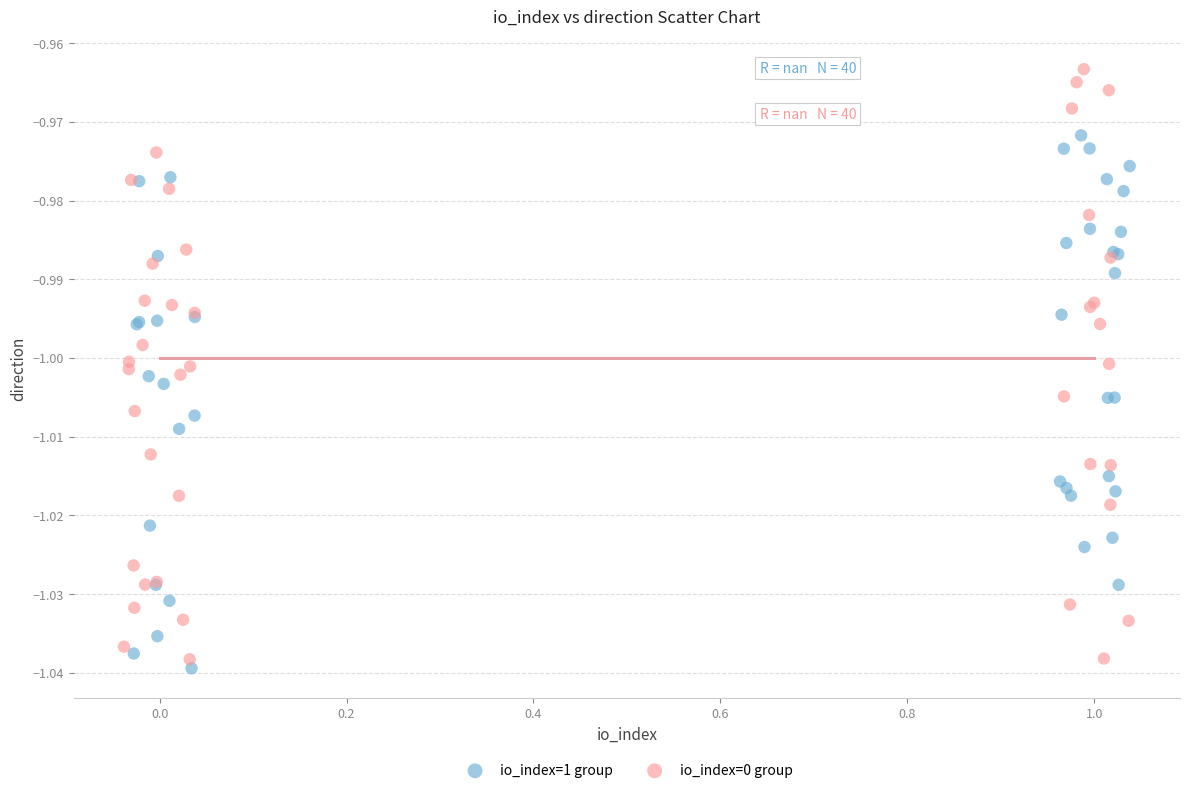

Which series contains the highest Y value?

io_index=0 group